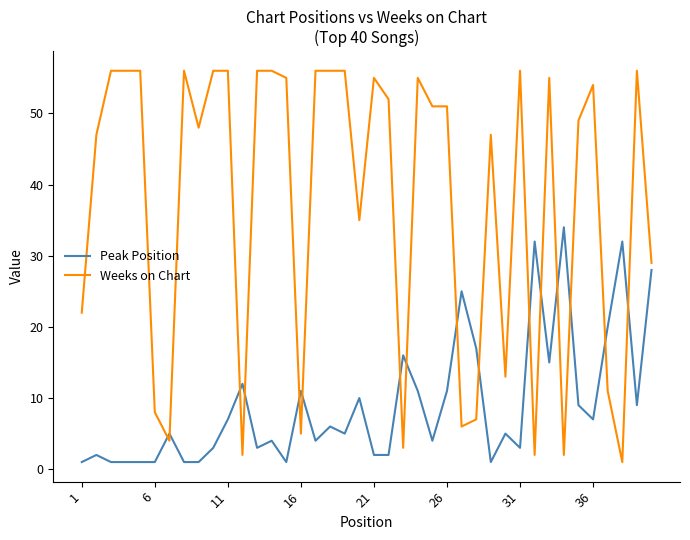

True or false: Peak Position and Weeks on Chart cross at least once.

True